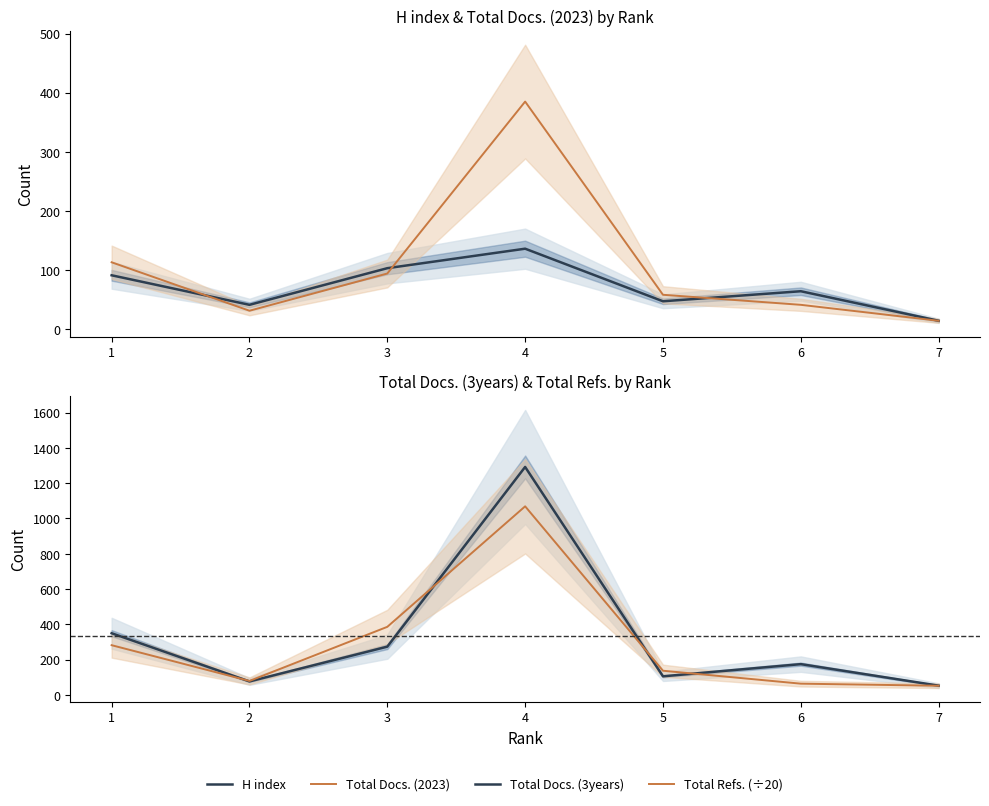

What are all the series names shown in the legend?

H index, Total Docs. (2023), Total Docs. (3years), Total Refs. (÷20)